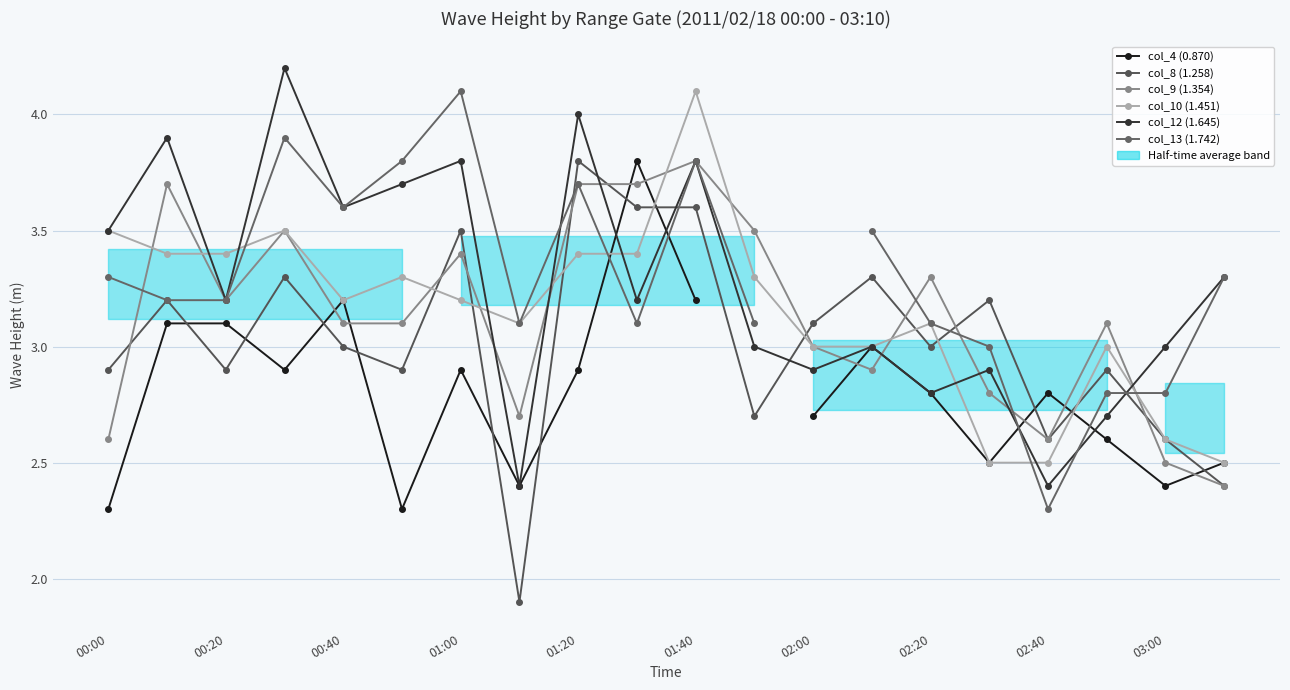

Count the number of data series in this chart.

6